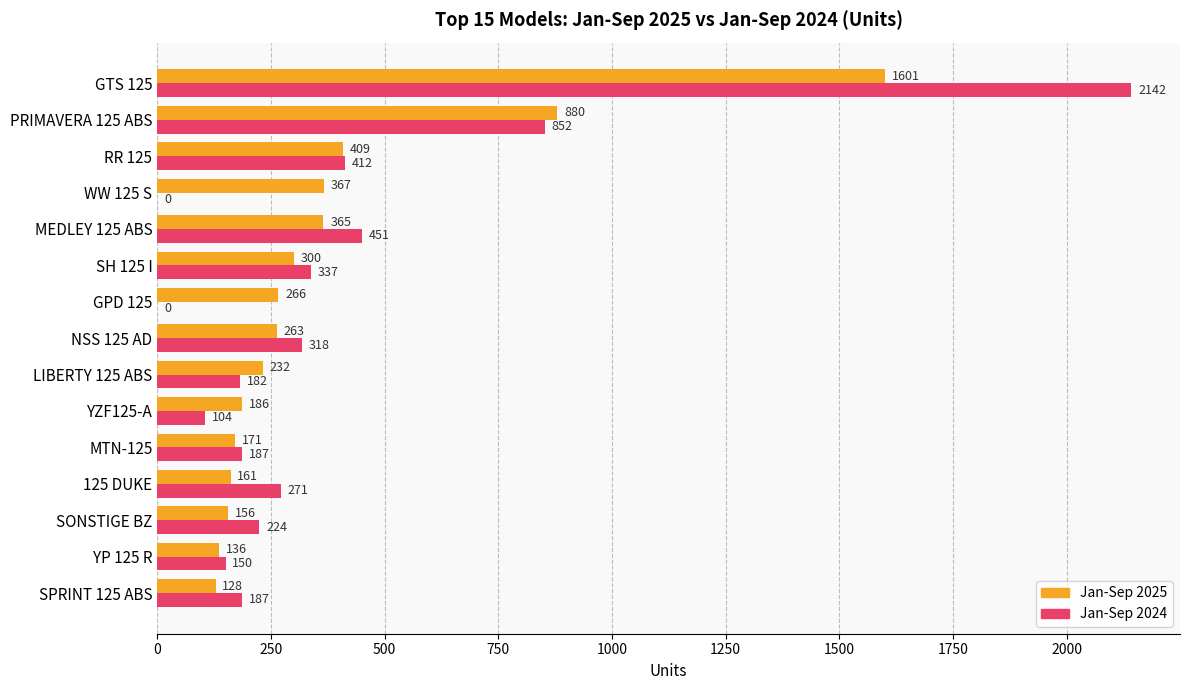

Between SONSTIGE BZ and YP 125 R, which series saw the biggest shift?

Jan-Sep 2024